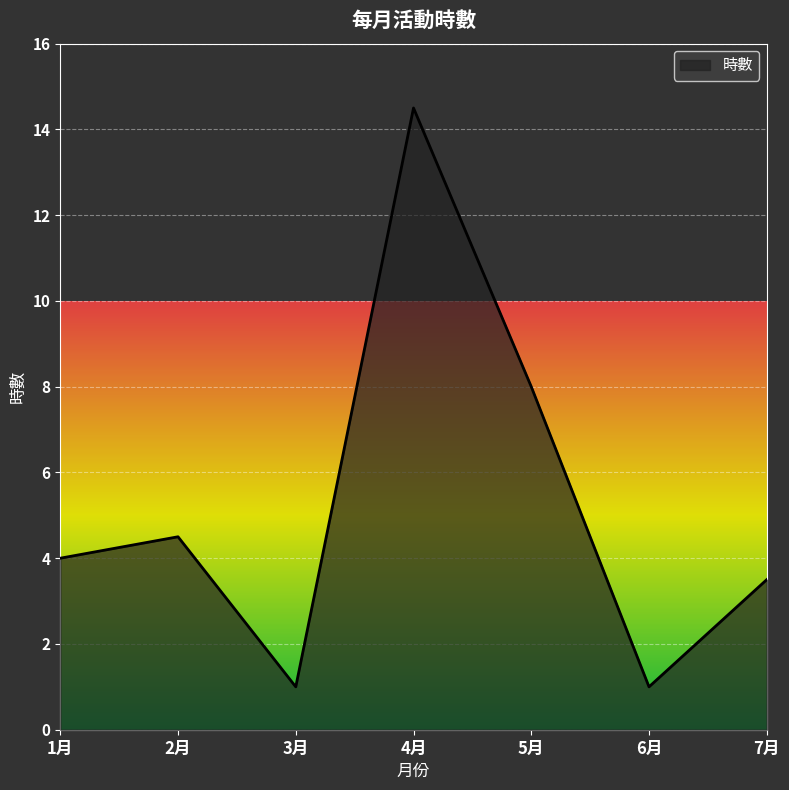

How many series are shown in this chart?

1